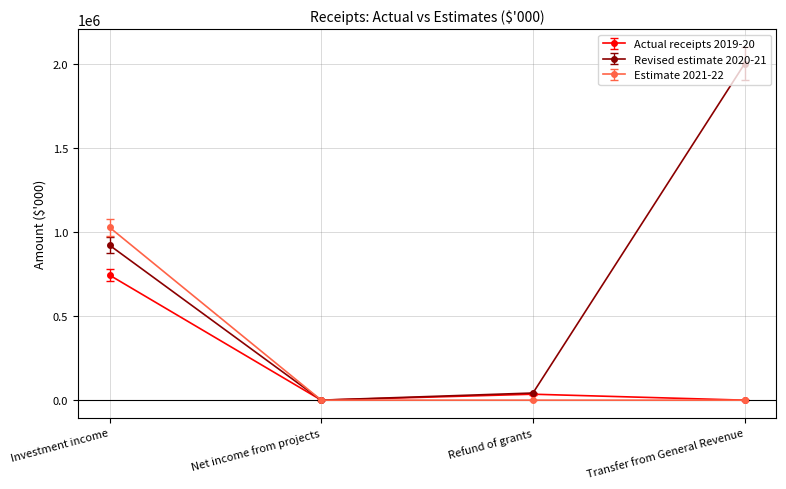

What is the greatest value displayed?

2000000